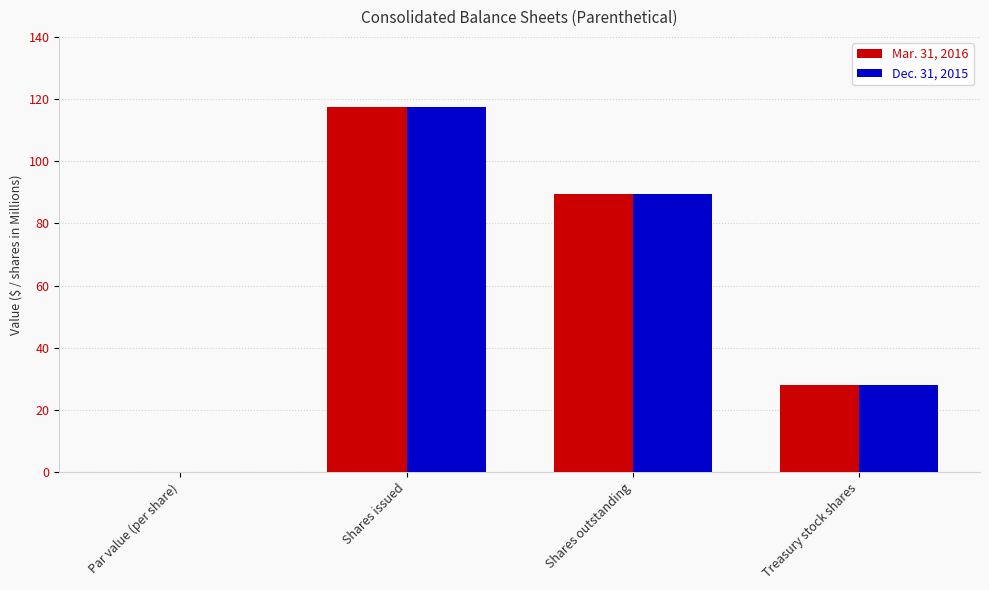

How many groups of bars are there?

4